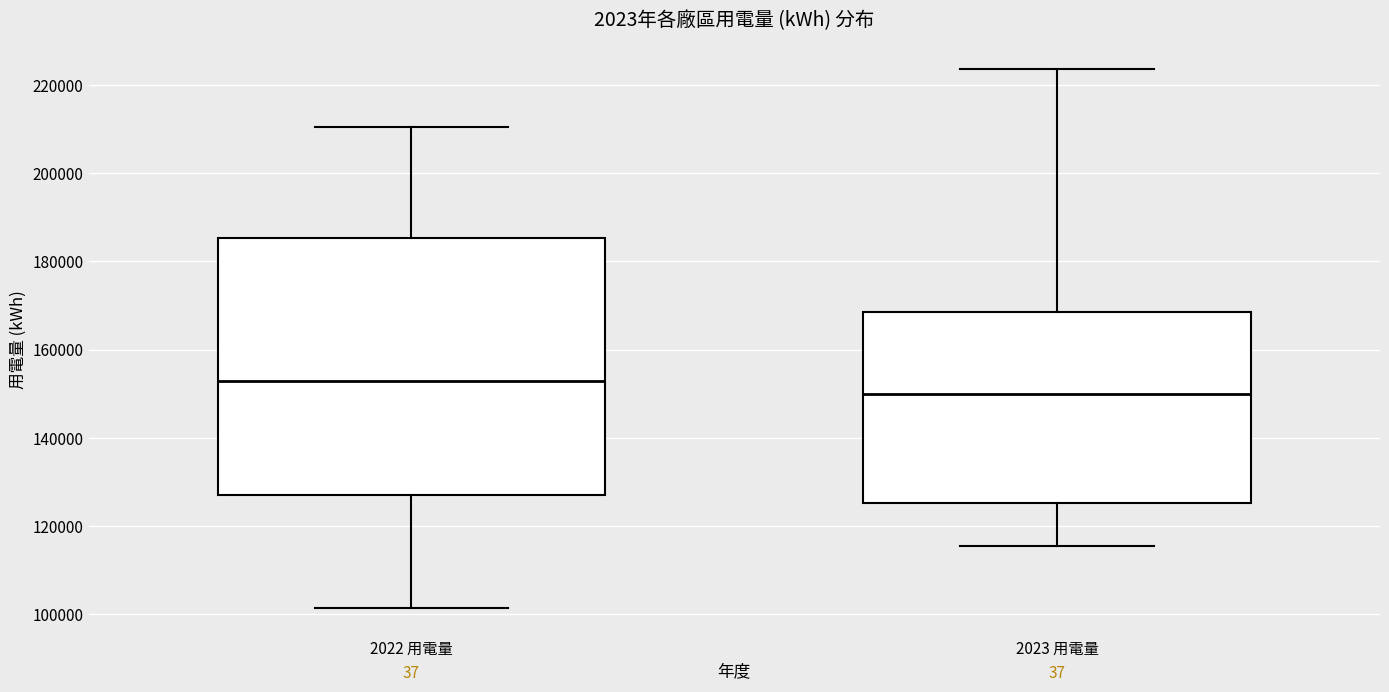

Which box has the lowest median line?

2023 用電量